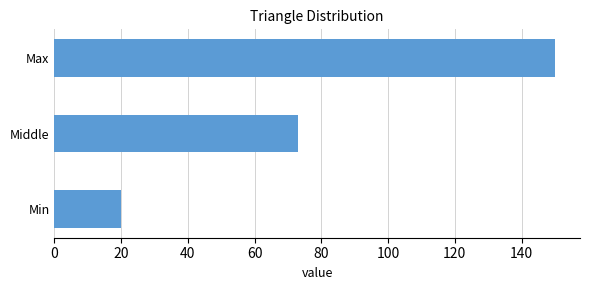

How many values are below 73?

1